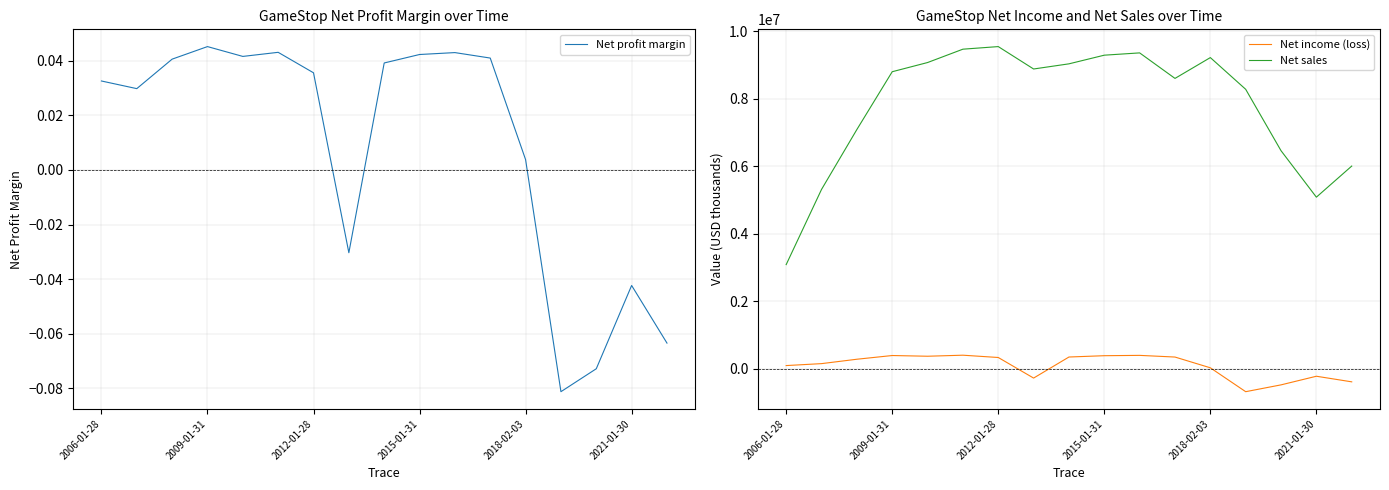

What are all the series names shown in the legend?

Net profit margin, Net income (loss), Net sales